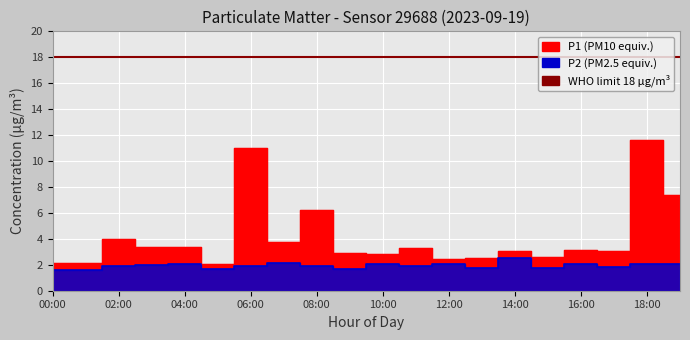

How many lines are shown in the chart?

2